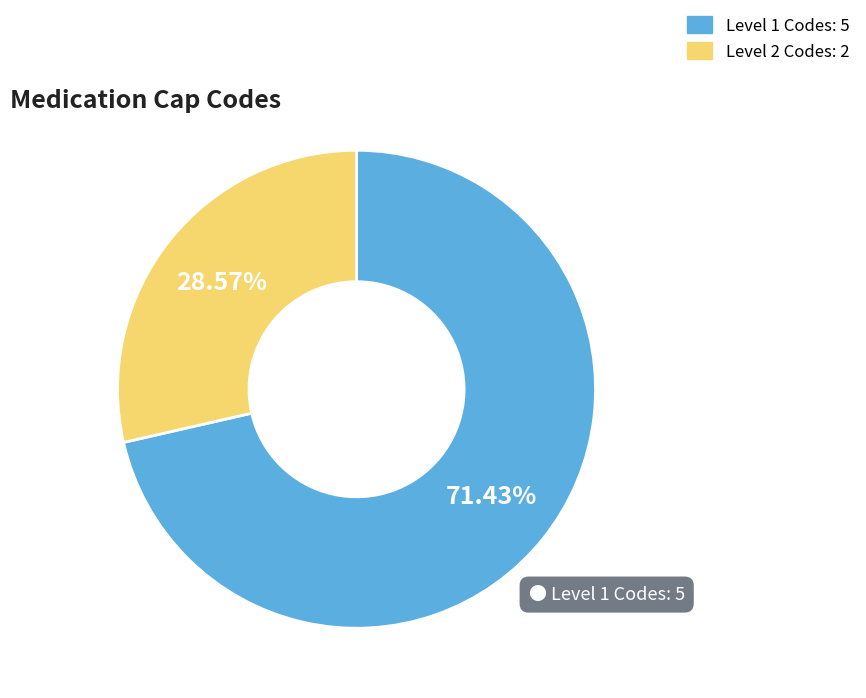

How many slices are in this pie chart?

2